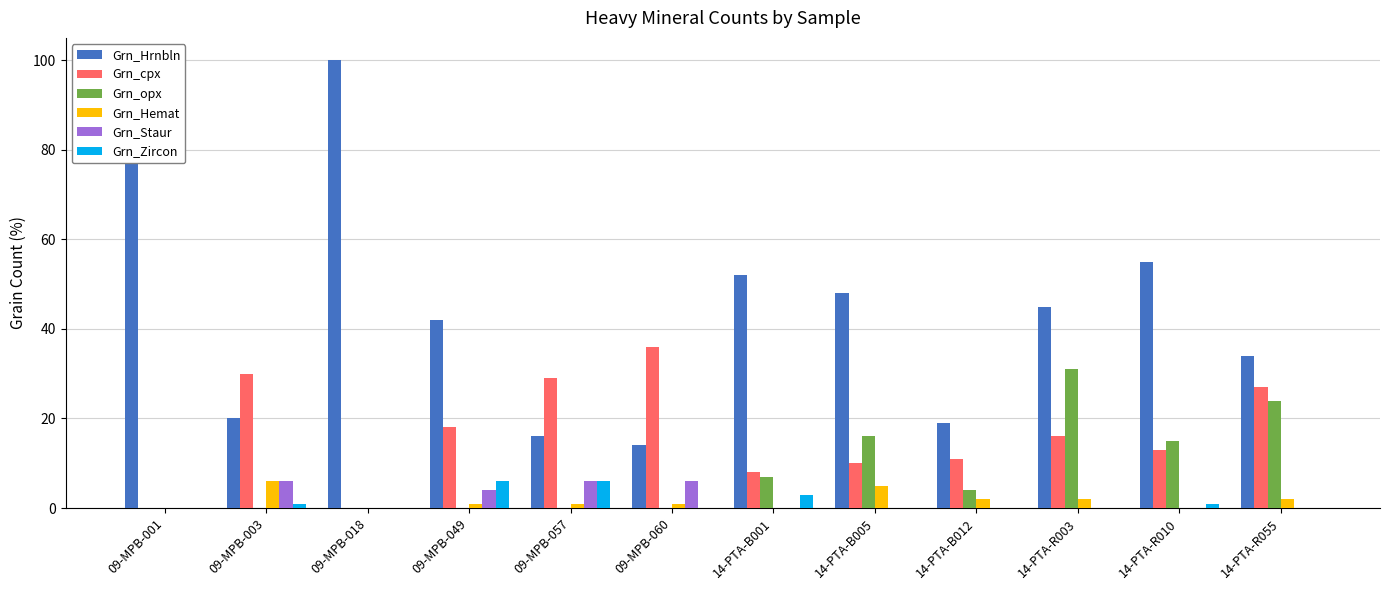

Where is Grn_opx nearest to the value 15?

14-PTA-R010